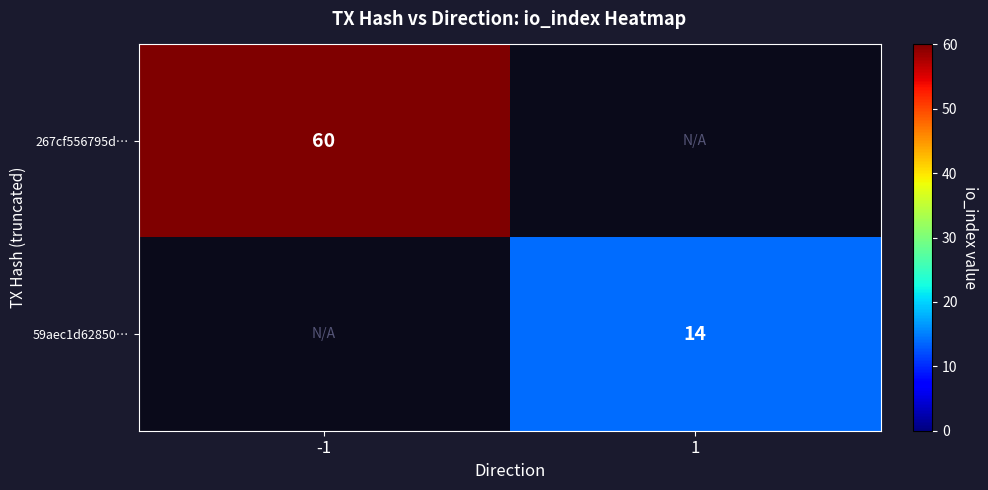

At which category does the chart reach its peak across all series?

-1